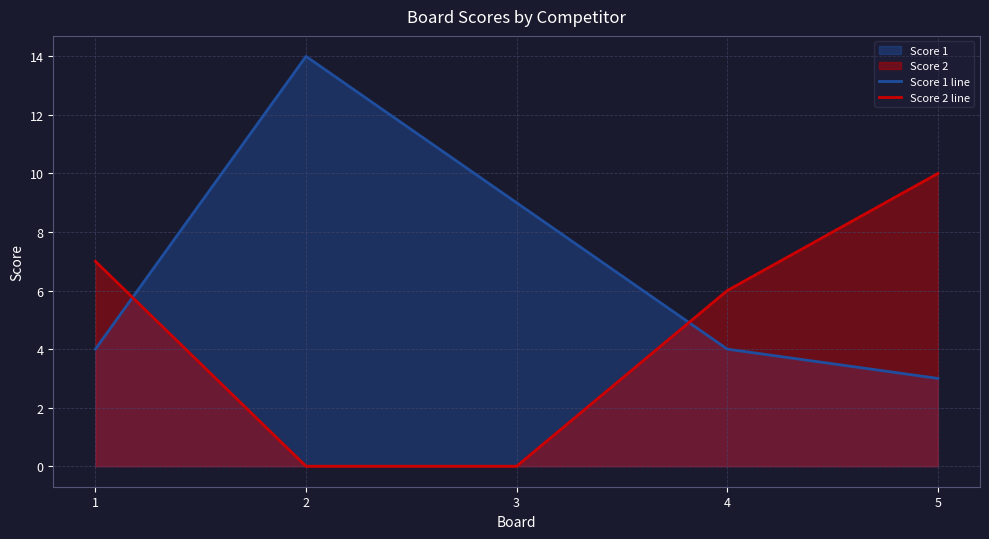

Is the value of Score 1 line at 2 greater than the value of Score 2 line at 1?

Yes